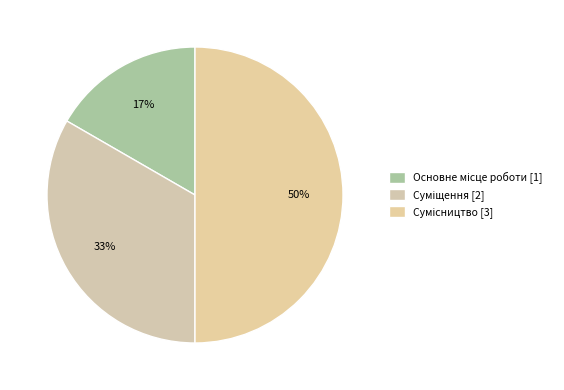

How many segments does this pie chart have?

3